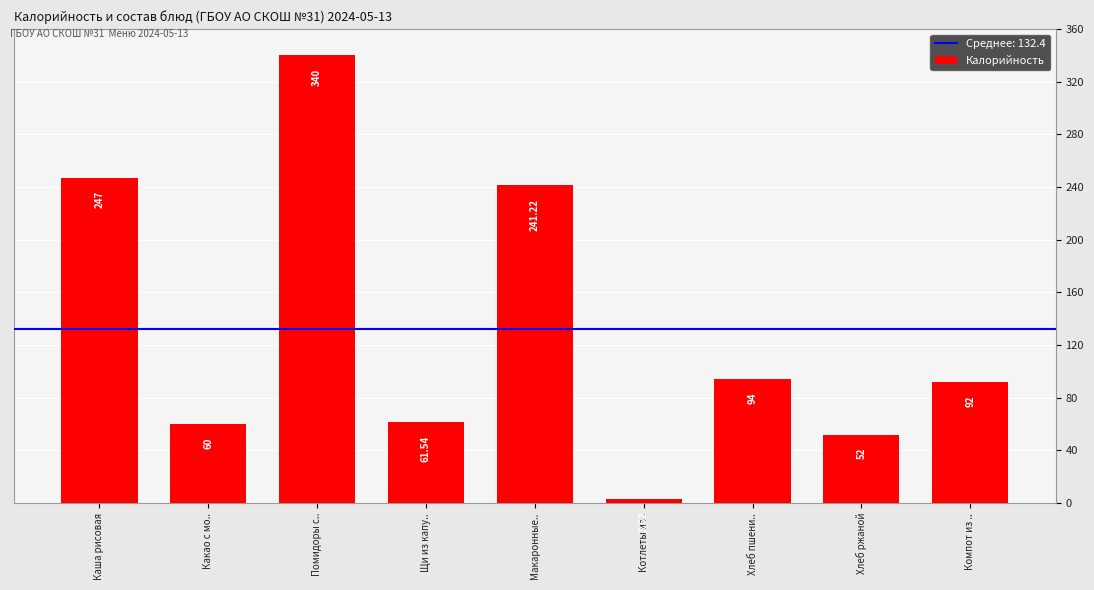

What value does the data have at Какао с мо..?

60.0